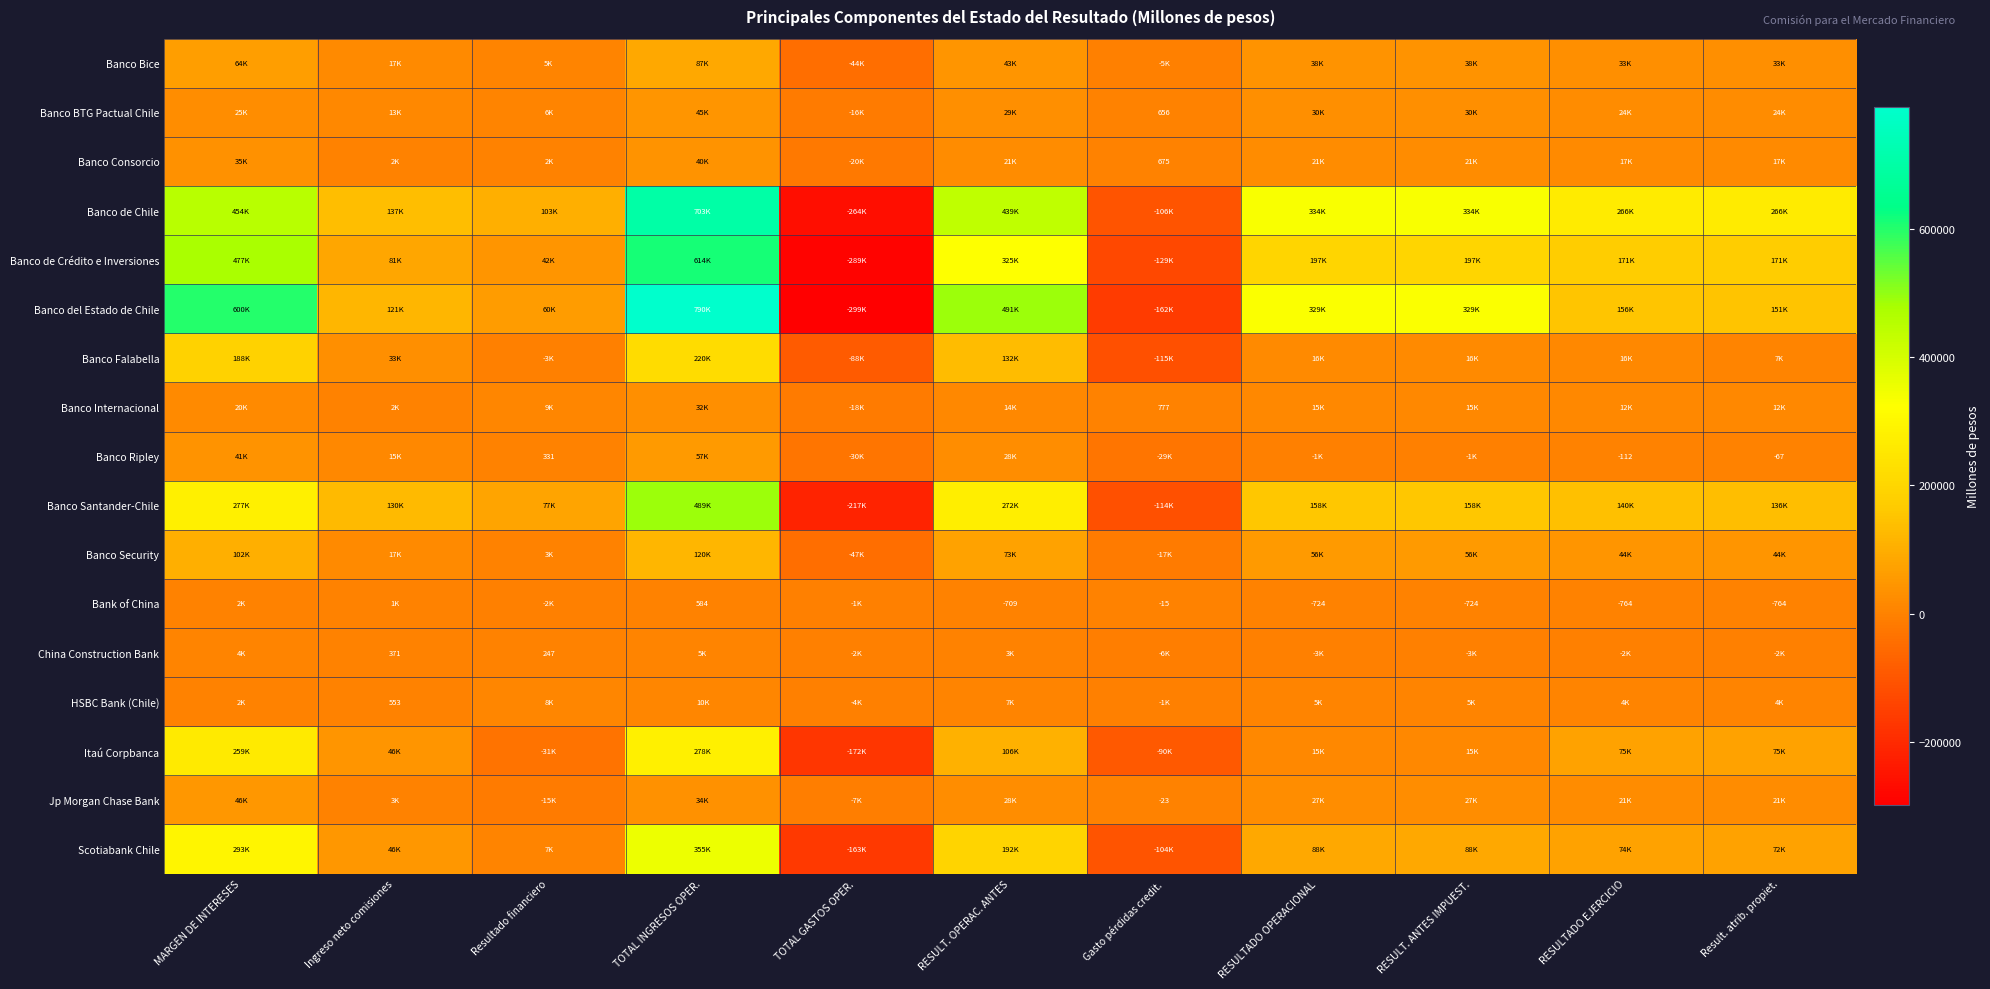

What is the difference between the maximum and minimum values in the Banco Falabella series?

335443.1